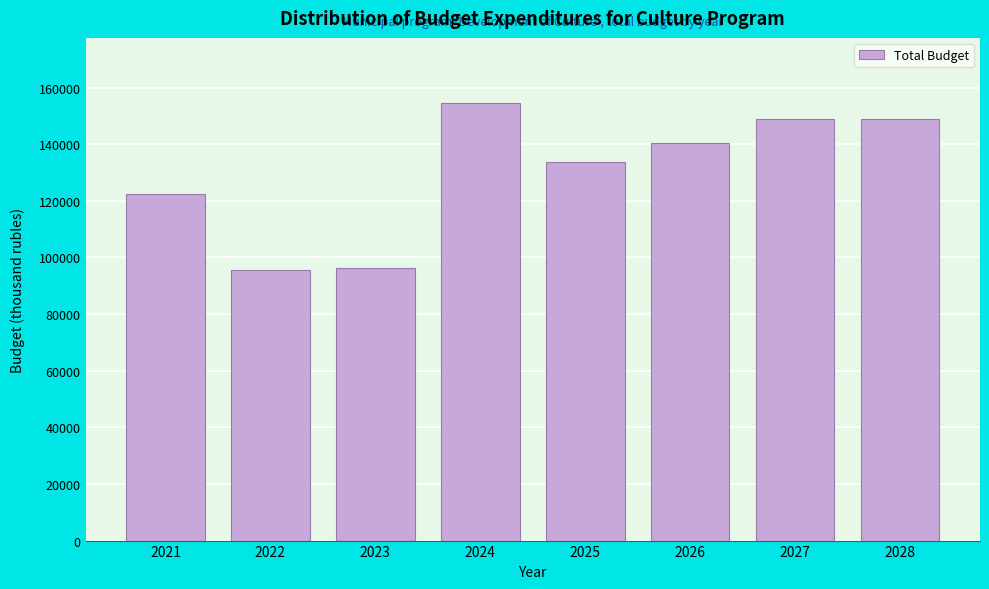

Reading left to right, extract all data points from this chart.

122420.4	95530.4	96438.9	154375.2	133563.5	140383.1	148875.8	148875.8